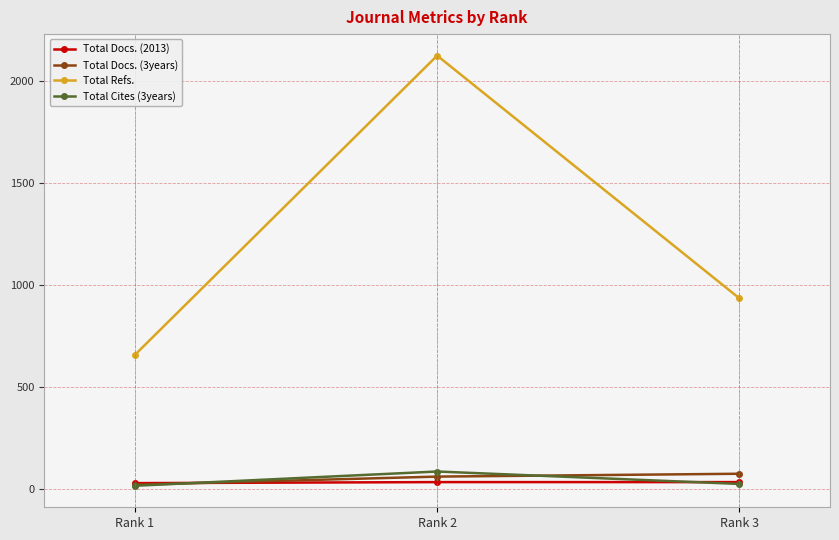

What is the average value of the Total Docs. (3years) series?

50